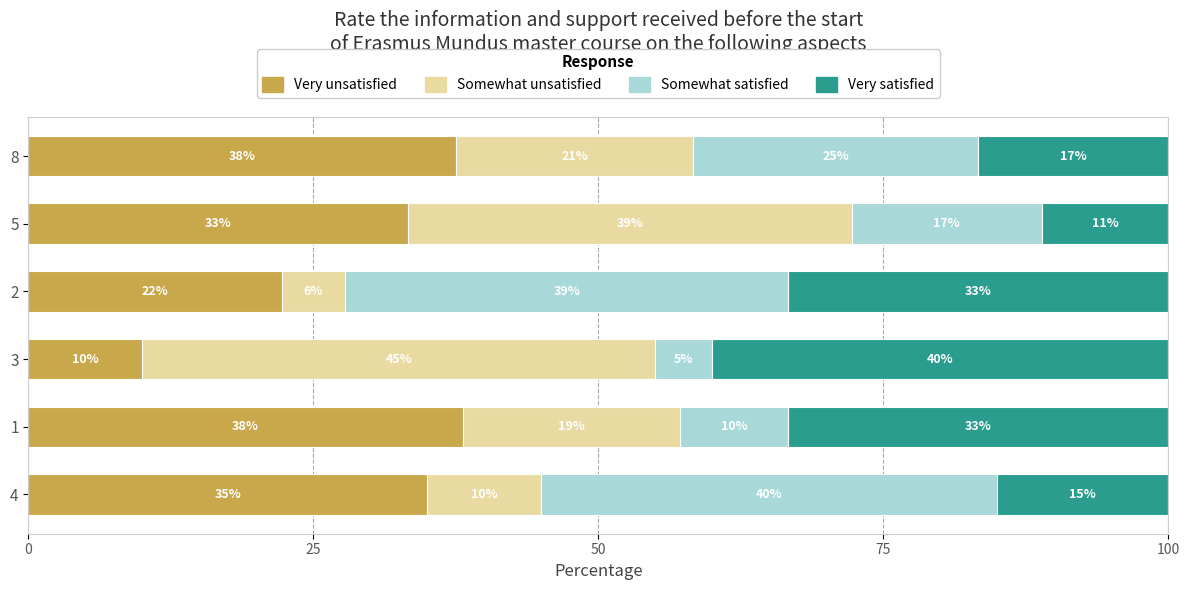

What is the lowest value of the Very unsatisfied series?

10.0